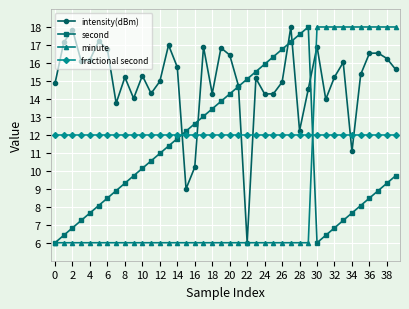

What is the highest value of the intensity(dBm) series?

18.0